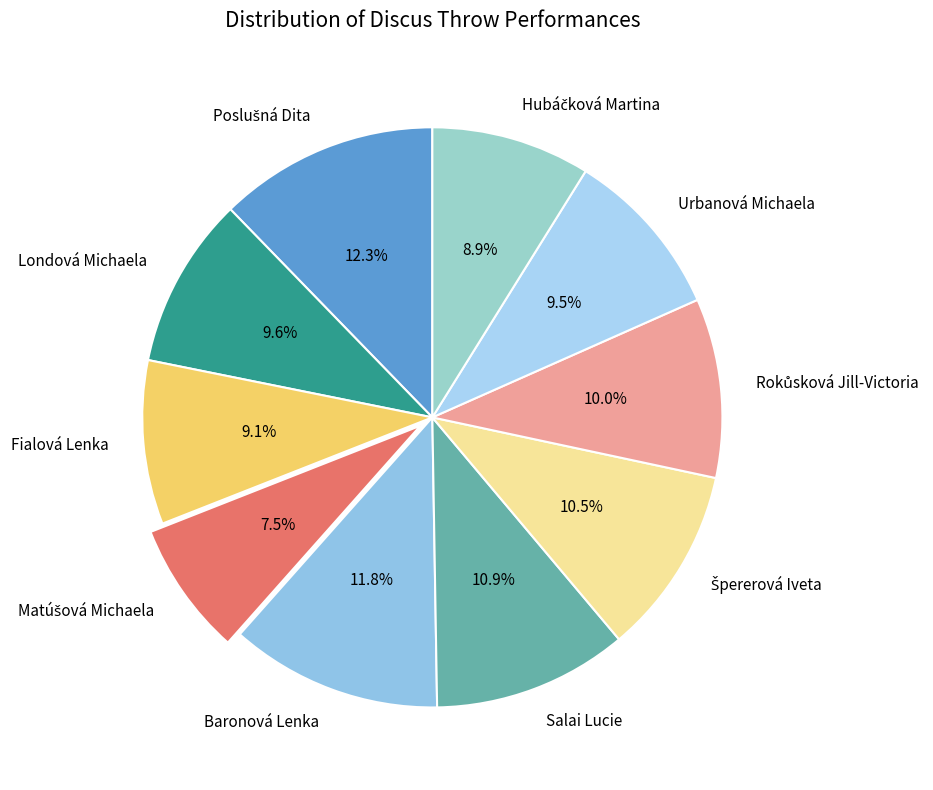

Is there any slice that represents more than half of the pie?

No